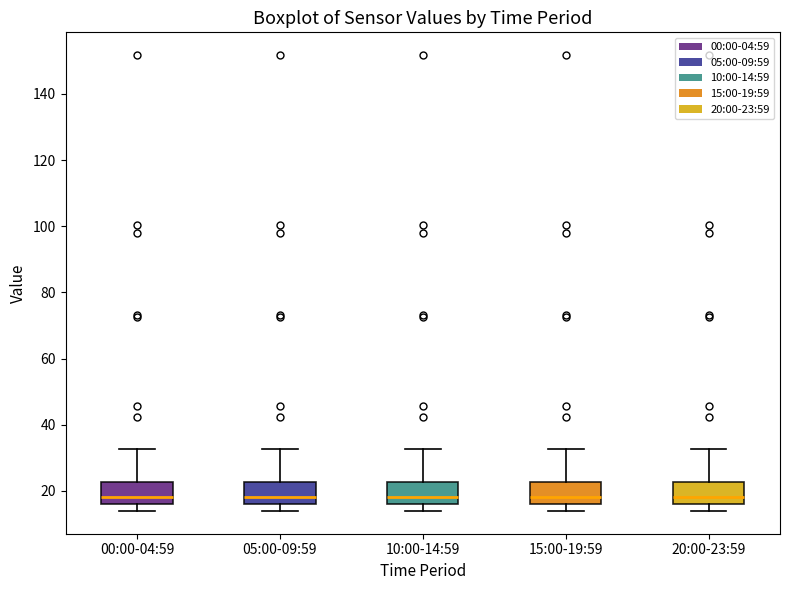

Where does the upper whisker of the box for 10:00-14:59 end on the y-axis? The values are not printed on the chart, so give them approximately, as read against the axis.

32